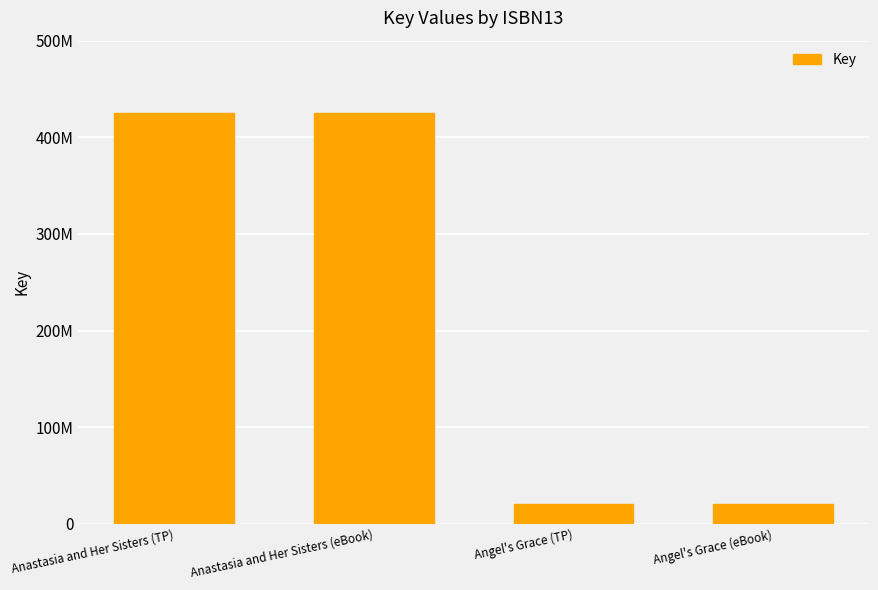

What is the label of the 1st bar from the left?

Anastasia and Her Sisters (TP)